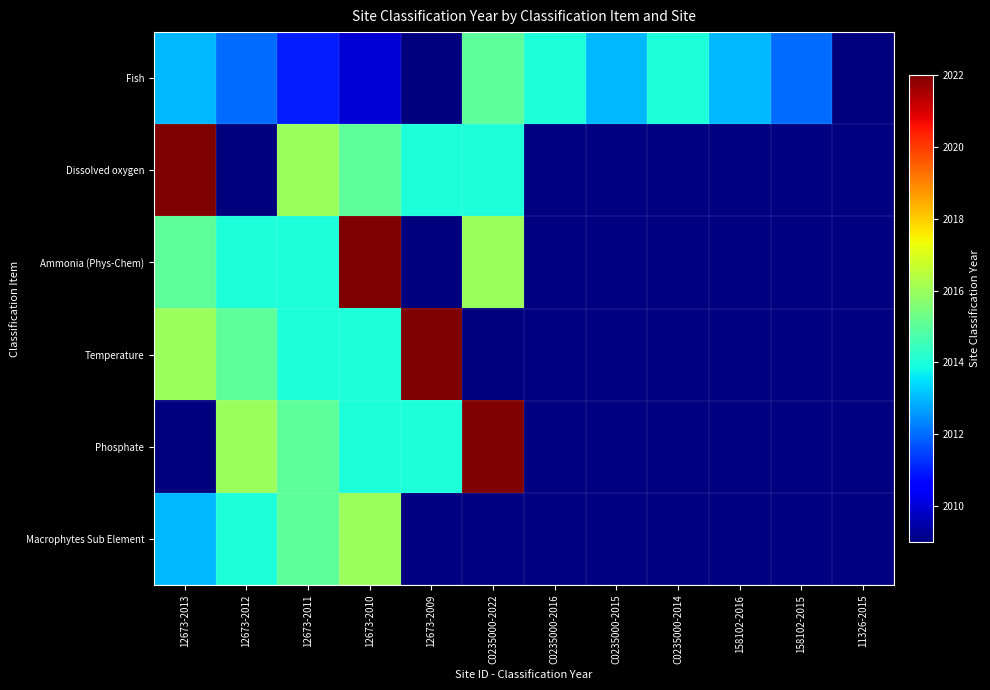

True or false: Fish has a value of 2013.0 at 158102-2016.

True